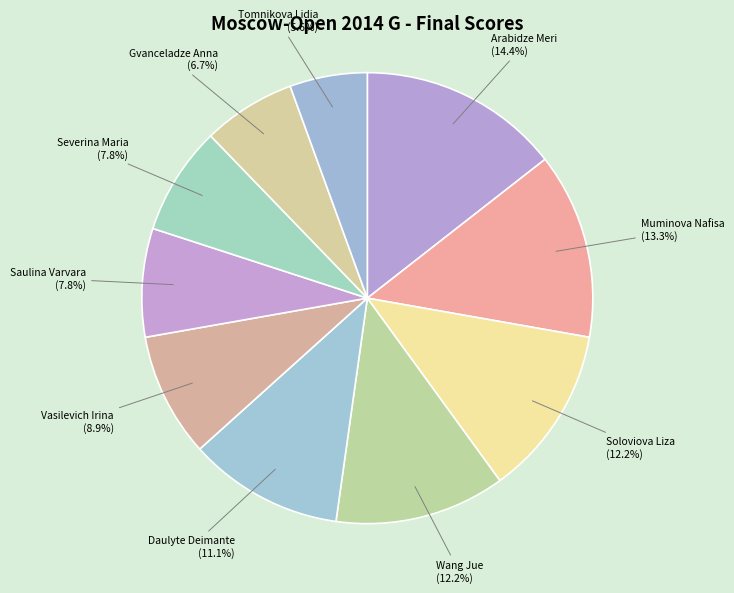

Is there any slice that represents more than half of the pie?

No